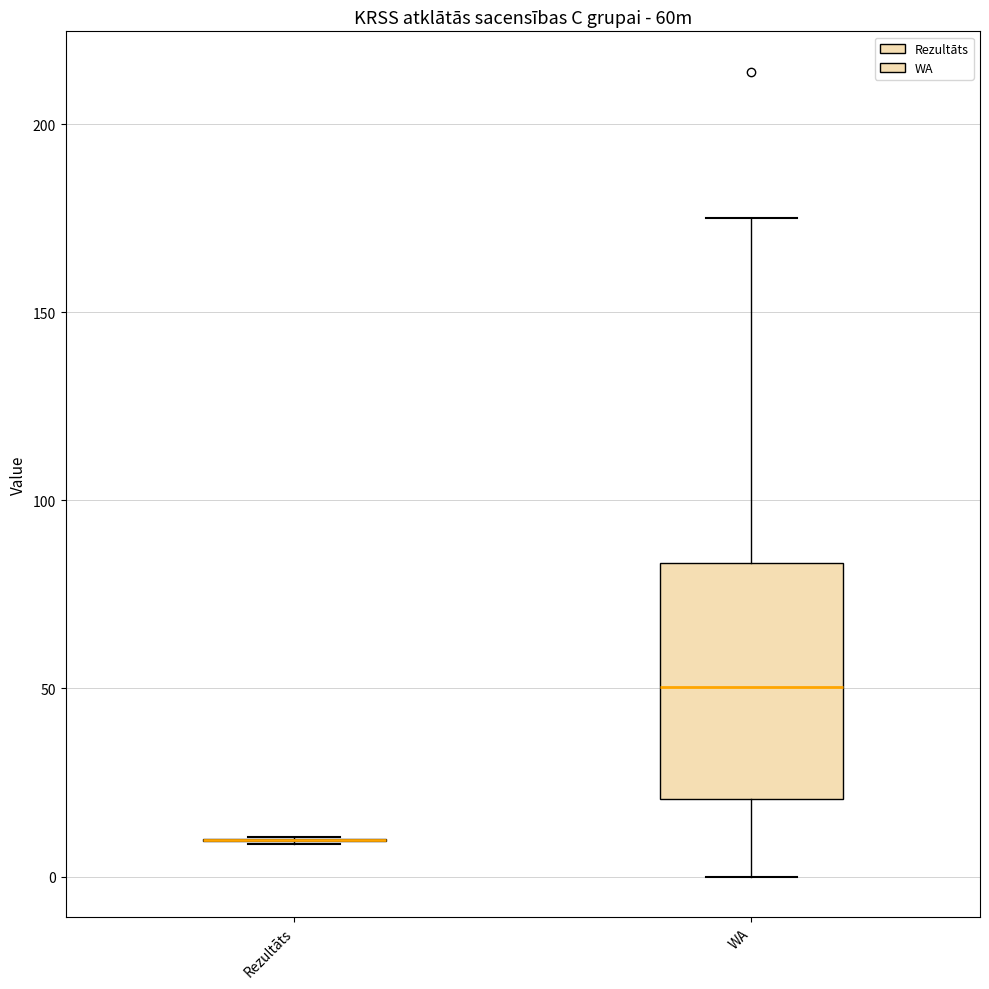

Comparing the boxes themselves (not the whiskers), which one is the tallest?

WA